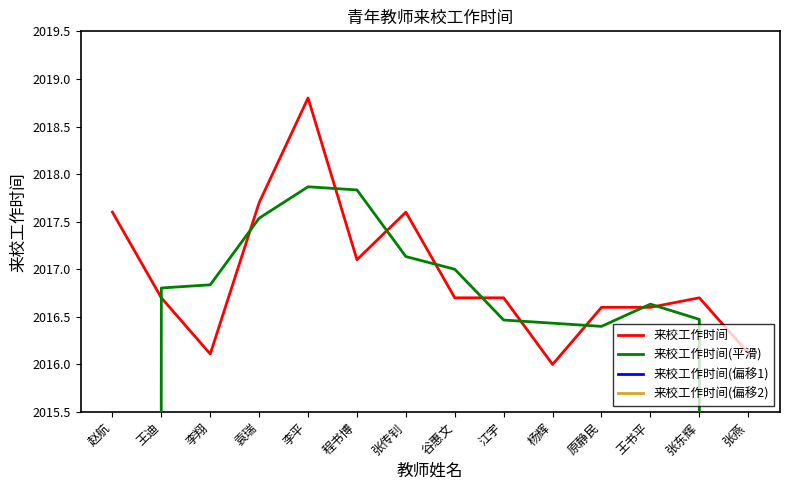

True or false: 来校工作时间 and 来校工作时间(平滑) intersect in this chart.

True